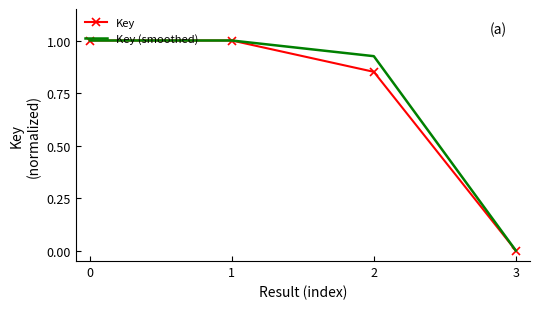

What is the maximum value for Key (smoothed)?

1.0